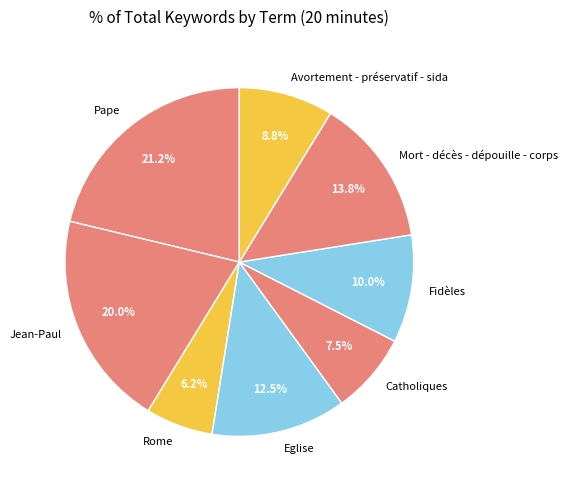

Which slice is the largest?

Pape